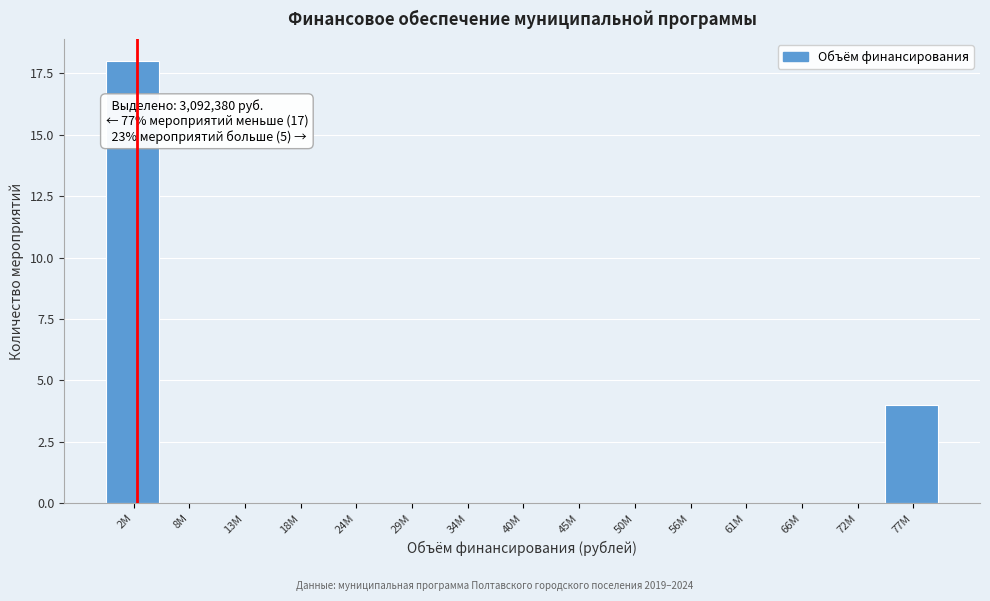

Reading left to right, what are all the values shown in this chart?

2М=18	8М=0	13М=0	18М=0	24М=0	29М=0	34М=0	40М=0	45М=0	50М=0	56М=0	61М=0	66М=0	72М=0	77М=4